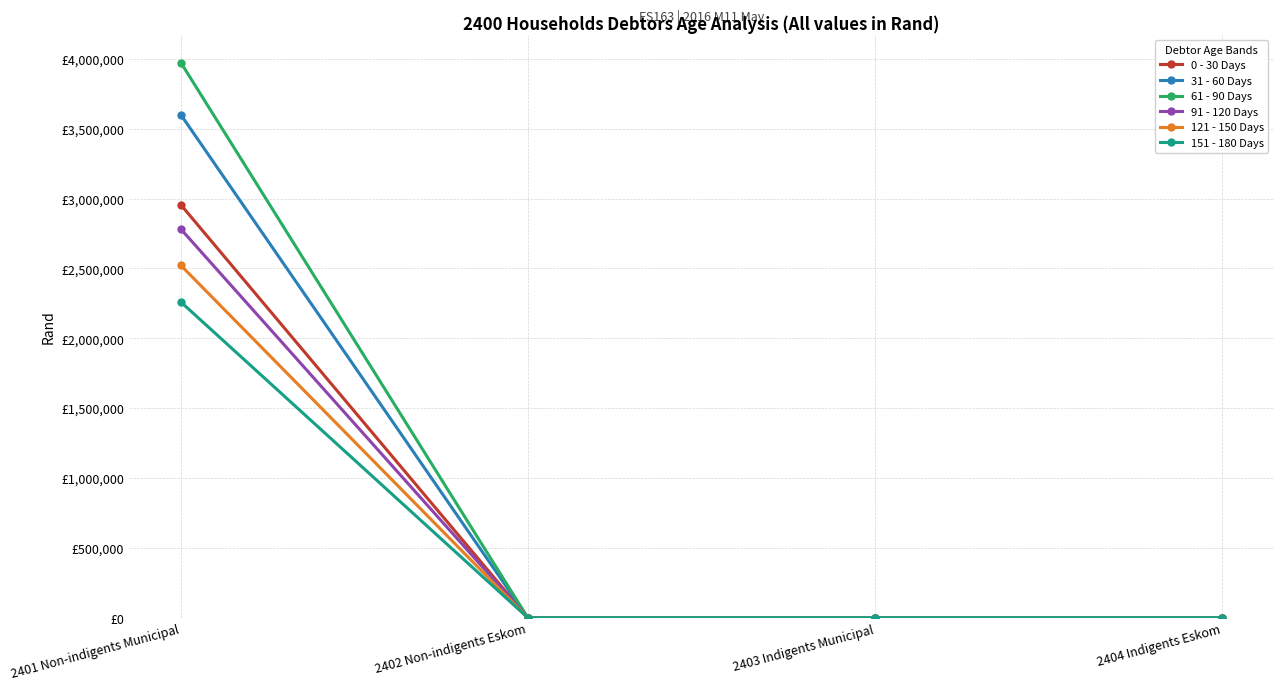

True or false: 0 - 30 Days has more than 2 points higher than both neighbors.

False